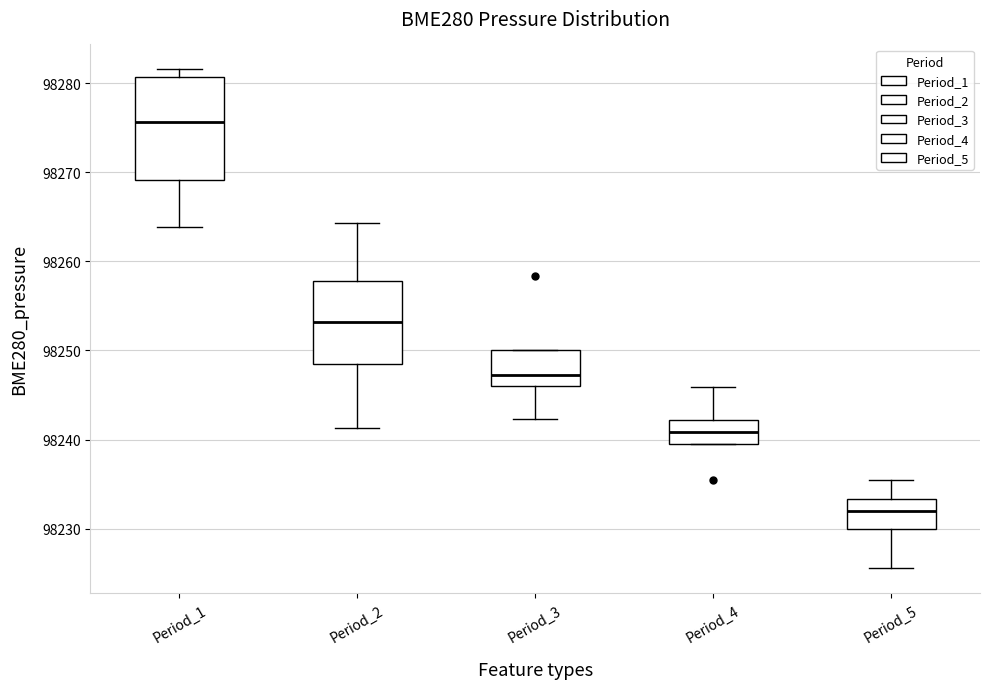

Which box has the highest median line?

Period_1